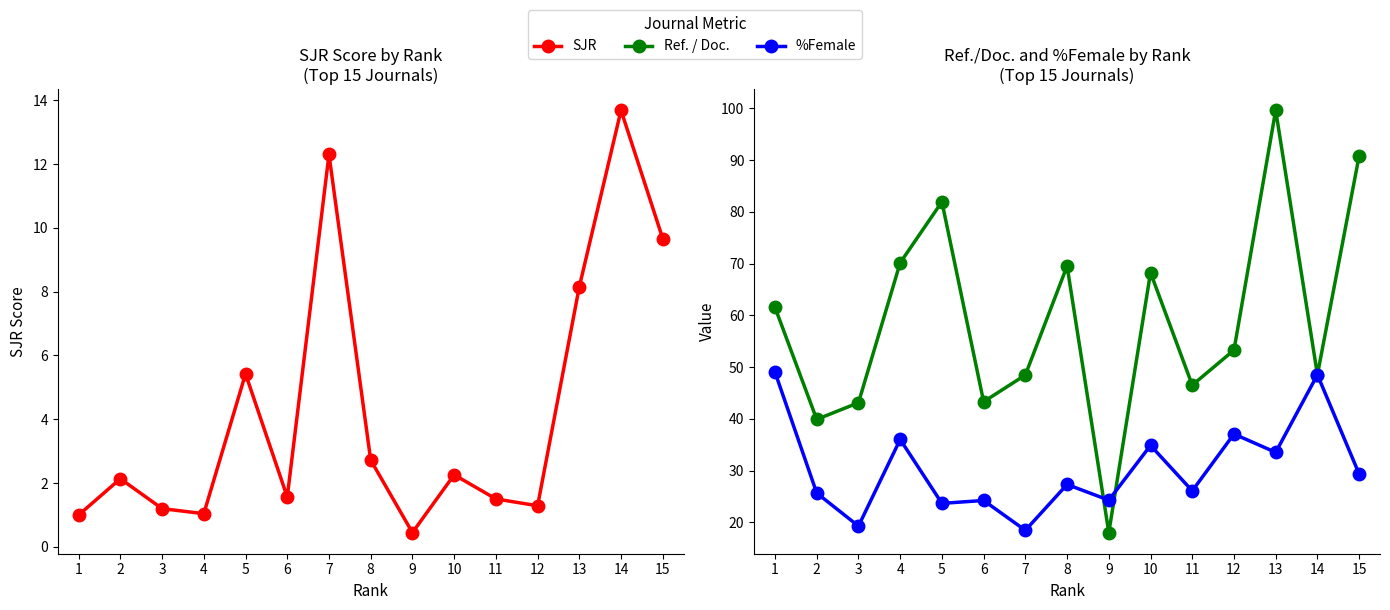

What is the difference between the maximum and minimum values in the SJR series?

13.2